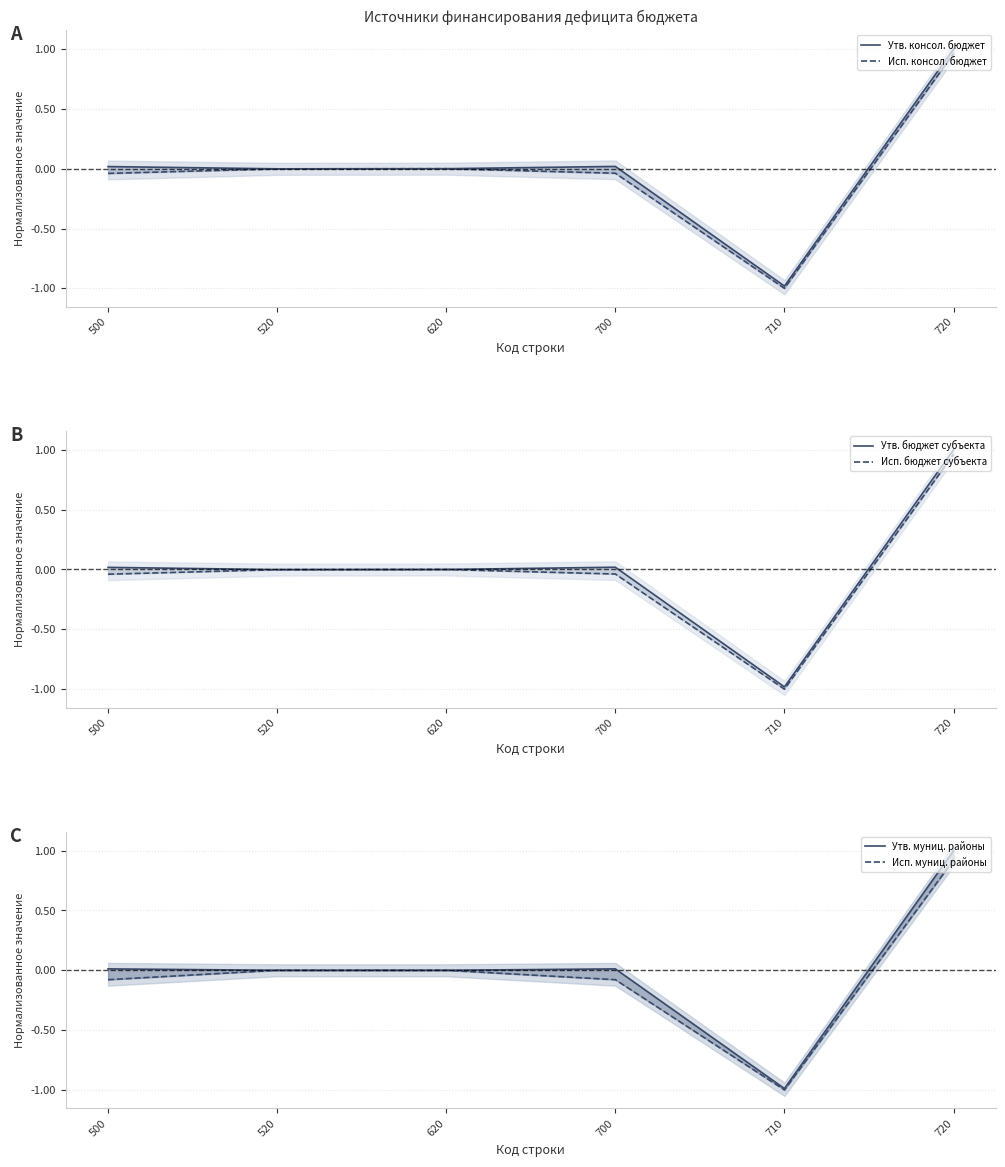

What is the maximum value for Исп. бюджет субъекта?

1.0